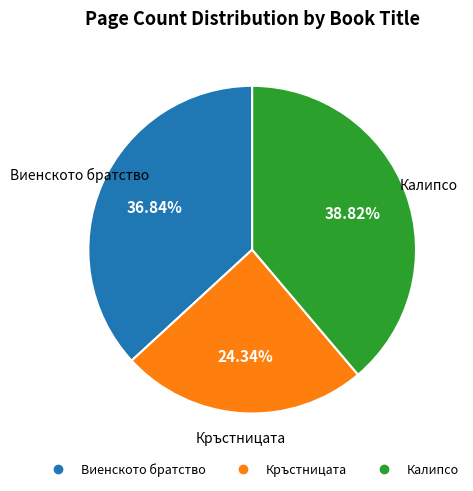

What is the ratio of the value at Кръстницата to the value at Калипсо?

0.6